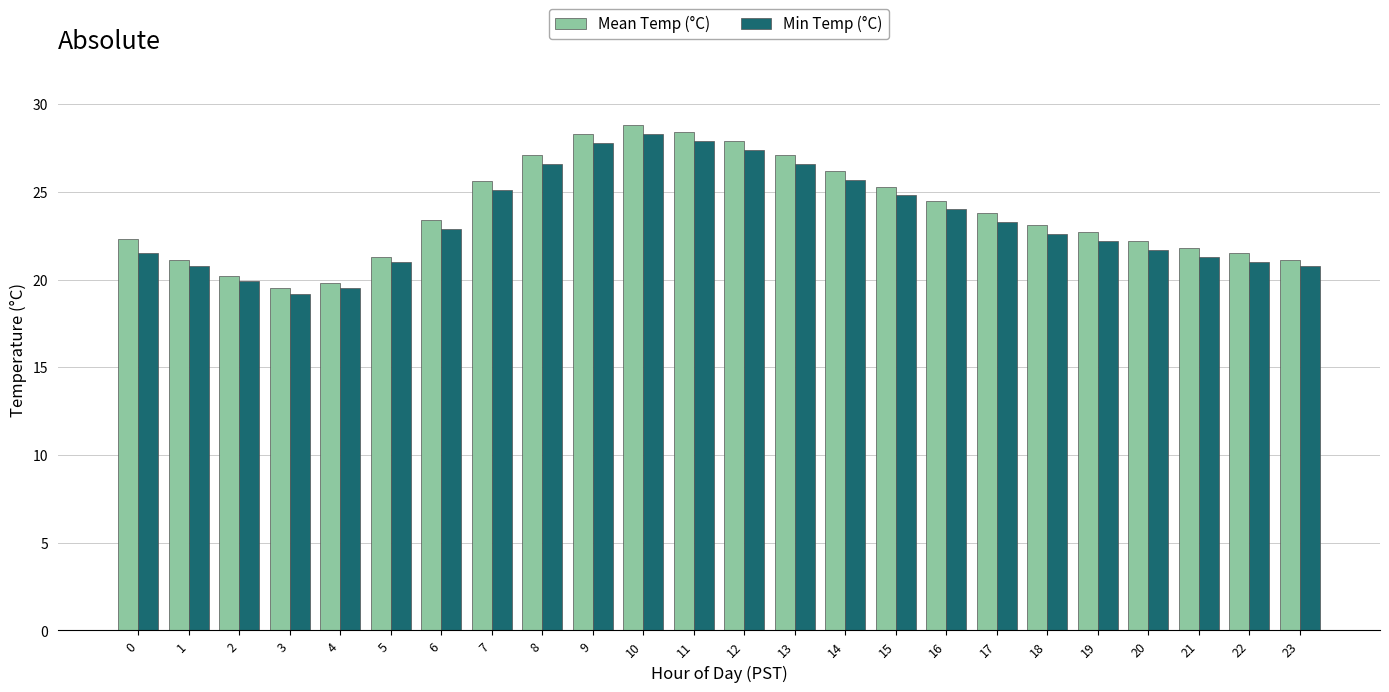

Rank the series at 22 from highest to lowest value.

Mean Temp (°C), Min Temp (°C)